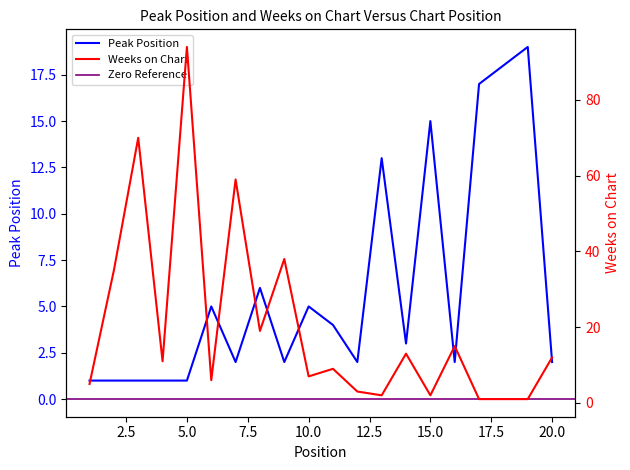

What is the difference between the Peak Position values at 1 and 20?

1